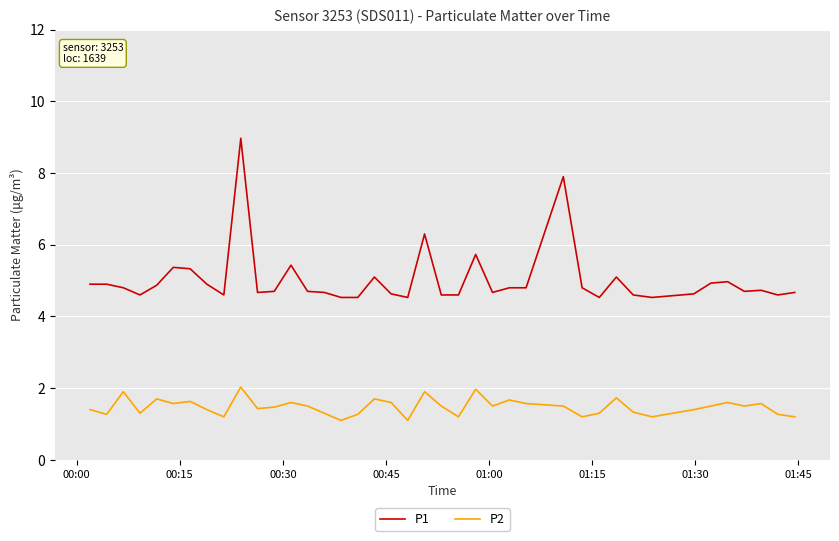

What is the minimum value for P1?

4.5